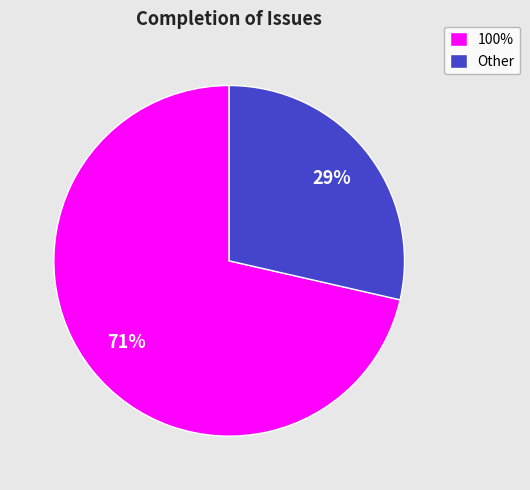

Rank the categories by value from highest to lowest.

100%, Other